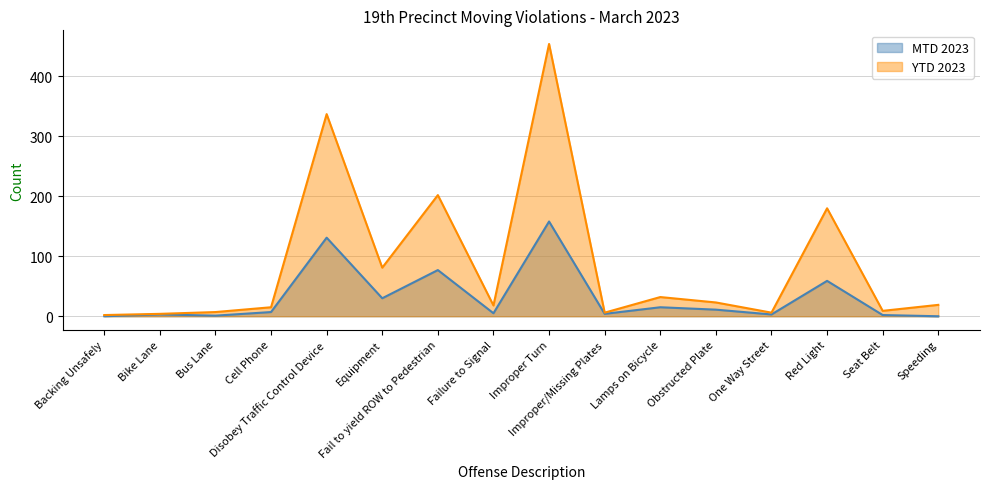

Reading left to right, extract all data points from this chart.

MTD 2023: Backing Unsafely=0	Bike Lane=3	Bus Lane=1	Cell Phone=7	Disobey Traffic Control Device=131	Equipment=30	Fail to yield ROW to Pedestrian=77	Failure to Signal=5	Improper Turn=158	Improper/Missing Plates=4	Lamps on Bicycle=15	Obstructed Plate=11	One Way Street=3	Red Light=59	Seat Belt=2	Speeding=0
YTD 2023: Backing Unsafely=2	Bike Lane=4	Bus Lane=7	Cell Phone=15	Disobey Traffic Control Device=337	Equipment=81	Fail to yield ROW to Pedestrian=202	Failure to Signal=18	Improper Turn=454	Improper/Missing Plates=6	Lamps on Bicycle=32	Obstructed Plate=23	One Way Street=6	Red Light=180	Seat Belt=9	Speeding=19